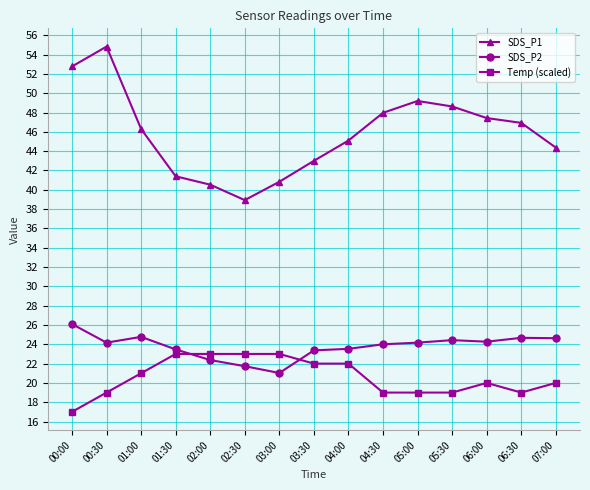

After their last crossing, which series has the higher values: SDS_P2 or Temp (scaled)?

SDS_P2